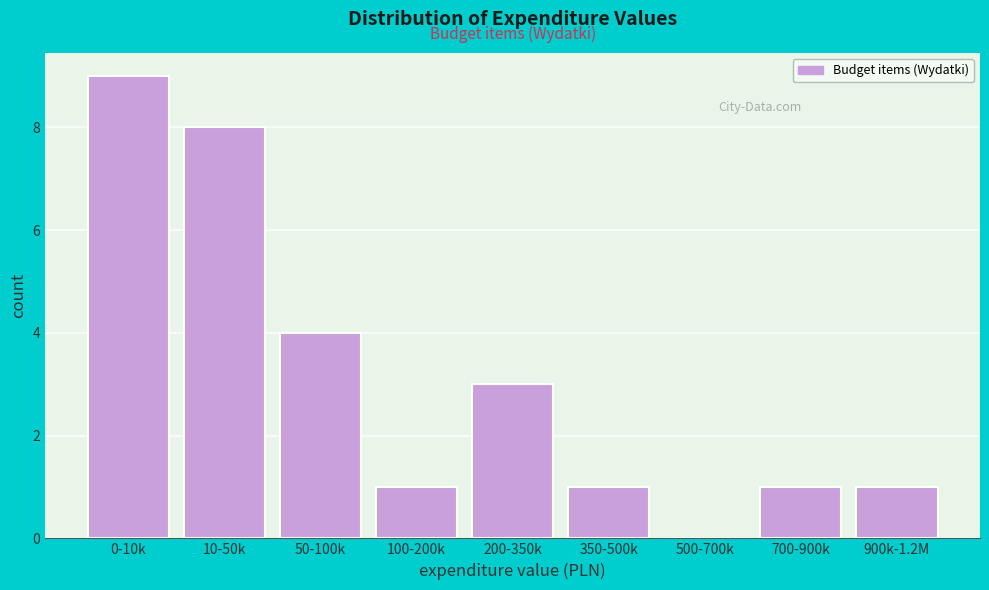

Reading right to left, list all the values displayed in this chart.

900k-1.2M=1	700-900k=1	500-700k=0	350-500k=1	200-350k=3	100-200k=1	50-100k=4	10-50k=8	0-10k=9